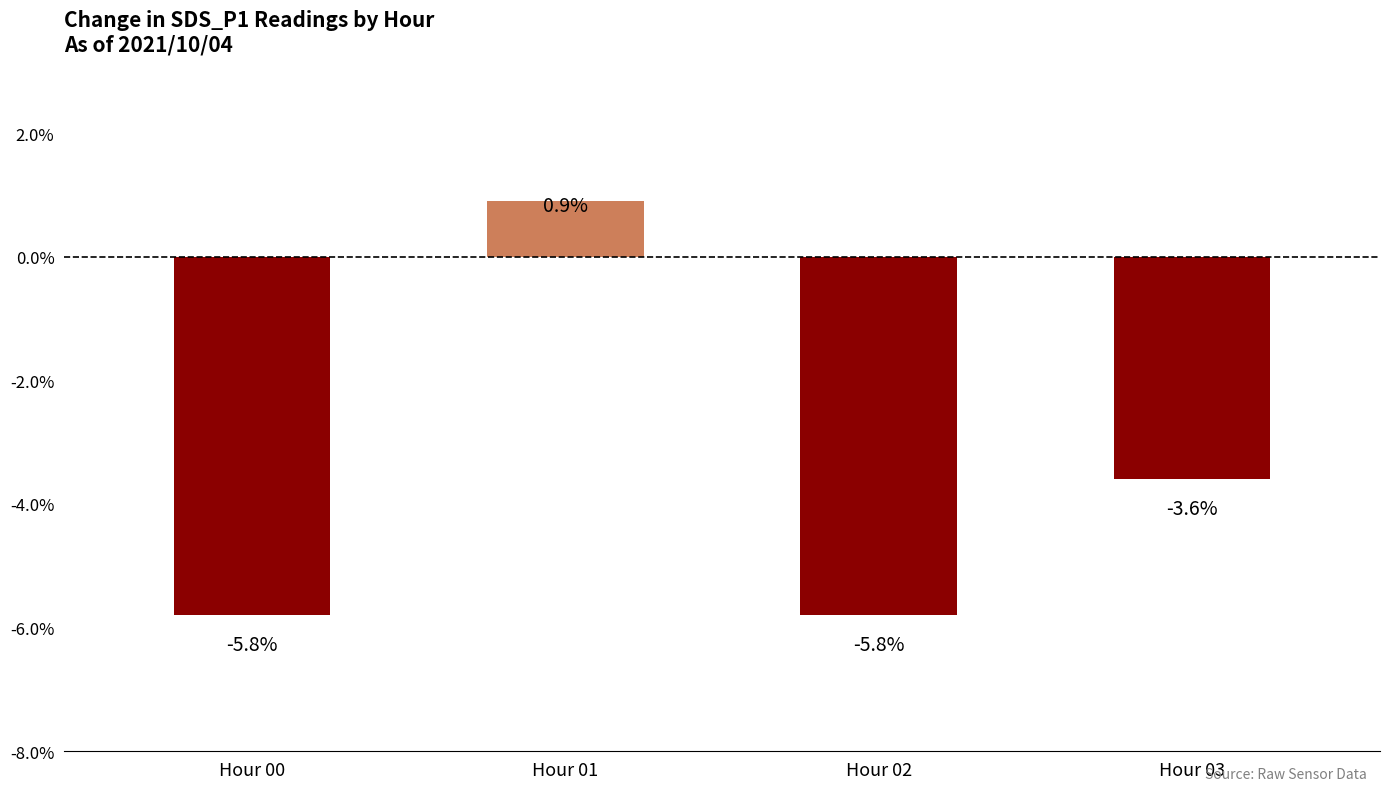

What is the difference between the second highest and minimum values?

2.2